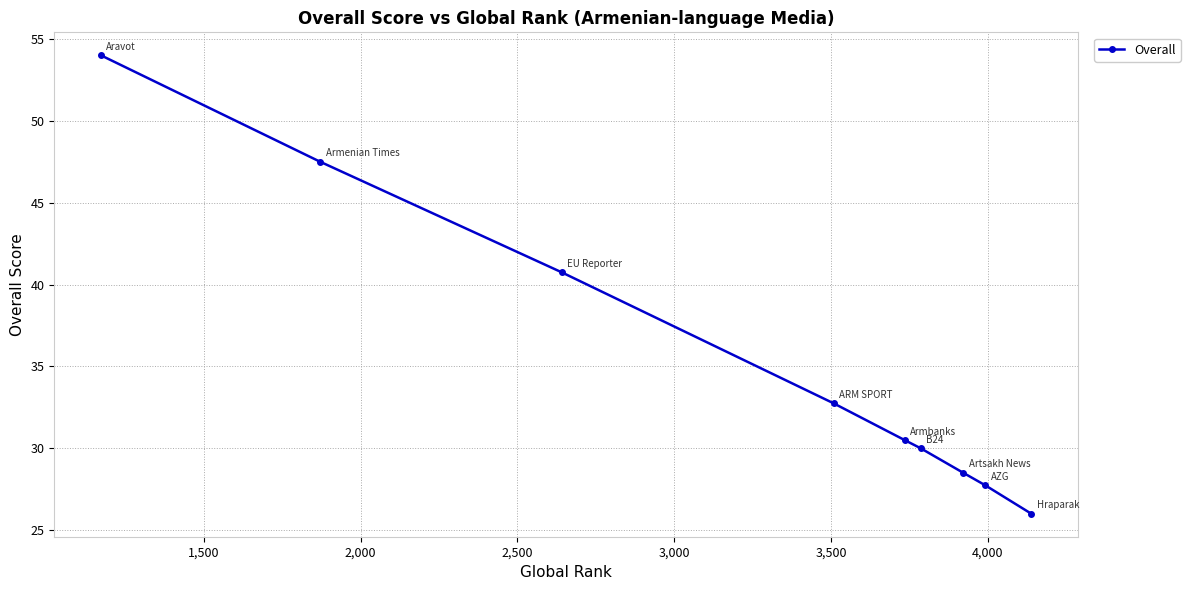

True or false: there are more than 2 points higher than both neighbors.

False